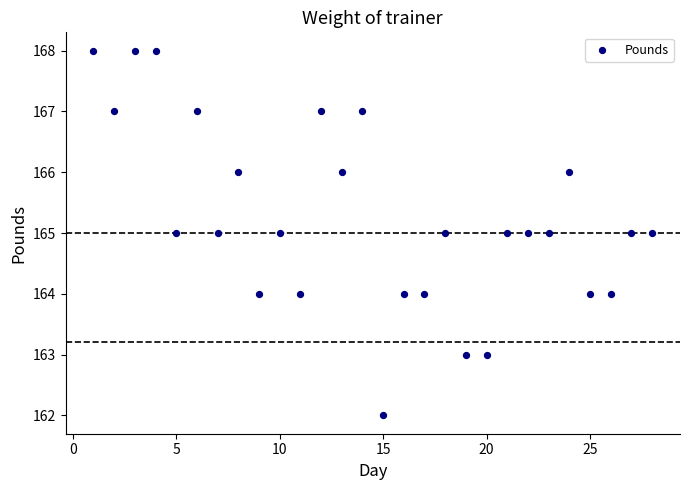

What is the range of Y values (max minus min)?

6